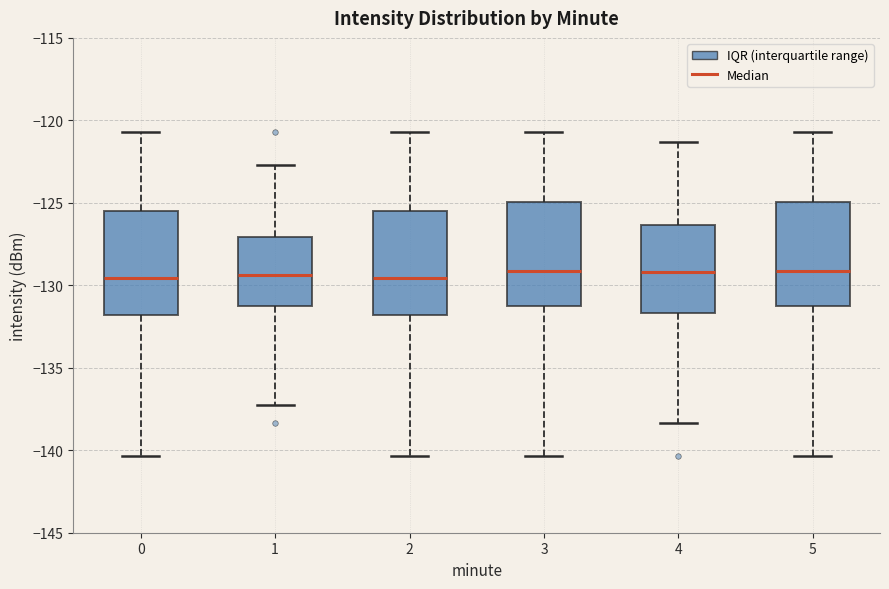

Reading left to right, transcribe this box plot: for each box, give where its median line is, the range the box spans, and where its two whiskers end, as read against the y-axis. The values are not printed on the chart, so give them approximately, as read against the axis.

0: median -129.5, box -132.0 to -125.5, whiskers -140.5 to -120.5
1: median -129.5, box -131.0 to -127.0, whiskers -137.5 to -122.5
2: median -129.5, box -132.0 to -125.5, whiskers -140.5 to -120.5
3: median -129.0, box -131.0 to -125.0, whiskers -140.5 to -120.5
4: median -129.0, box -131.5 to -126.5, whiskers -138.5 to -121.5
5: median -129.0, box -131.0 to -125.0, whiskers -140.5 to -120.5